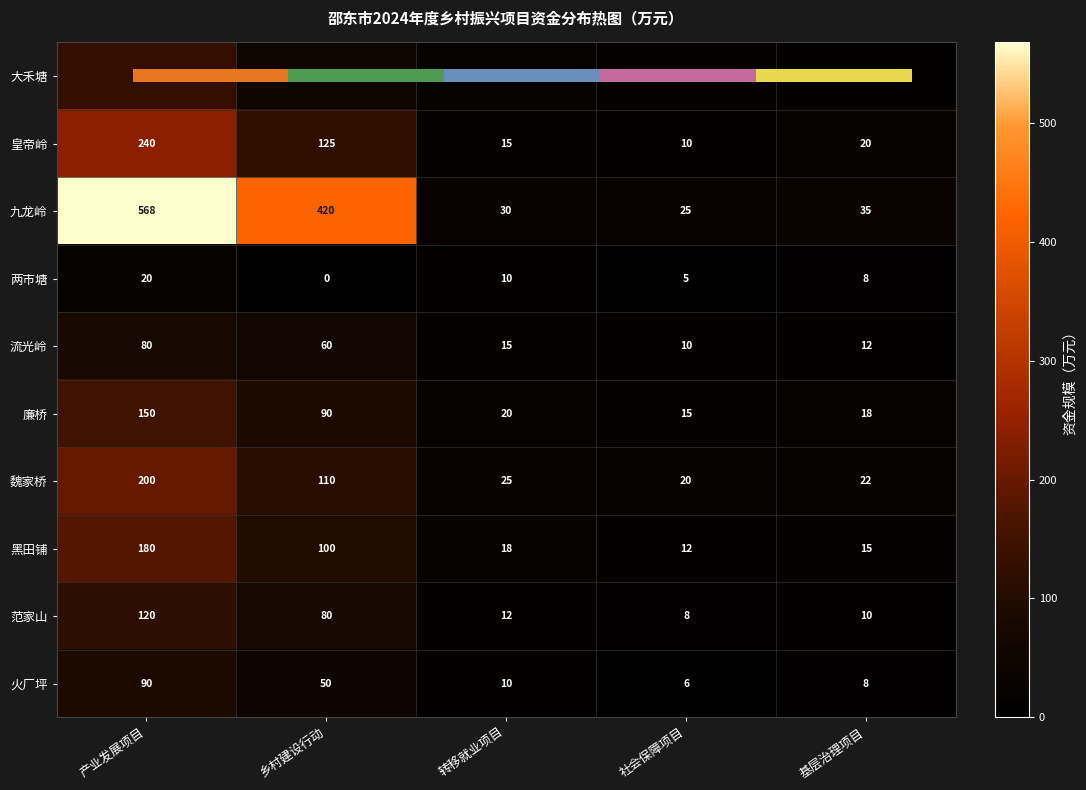

At how many categories does at least one series exceed 311?

2